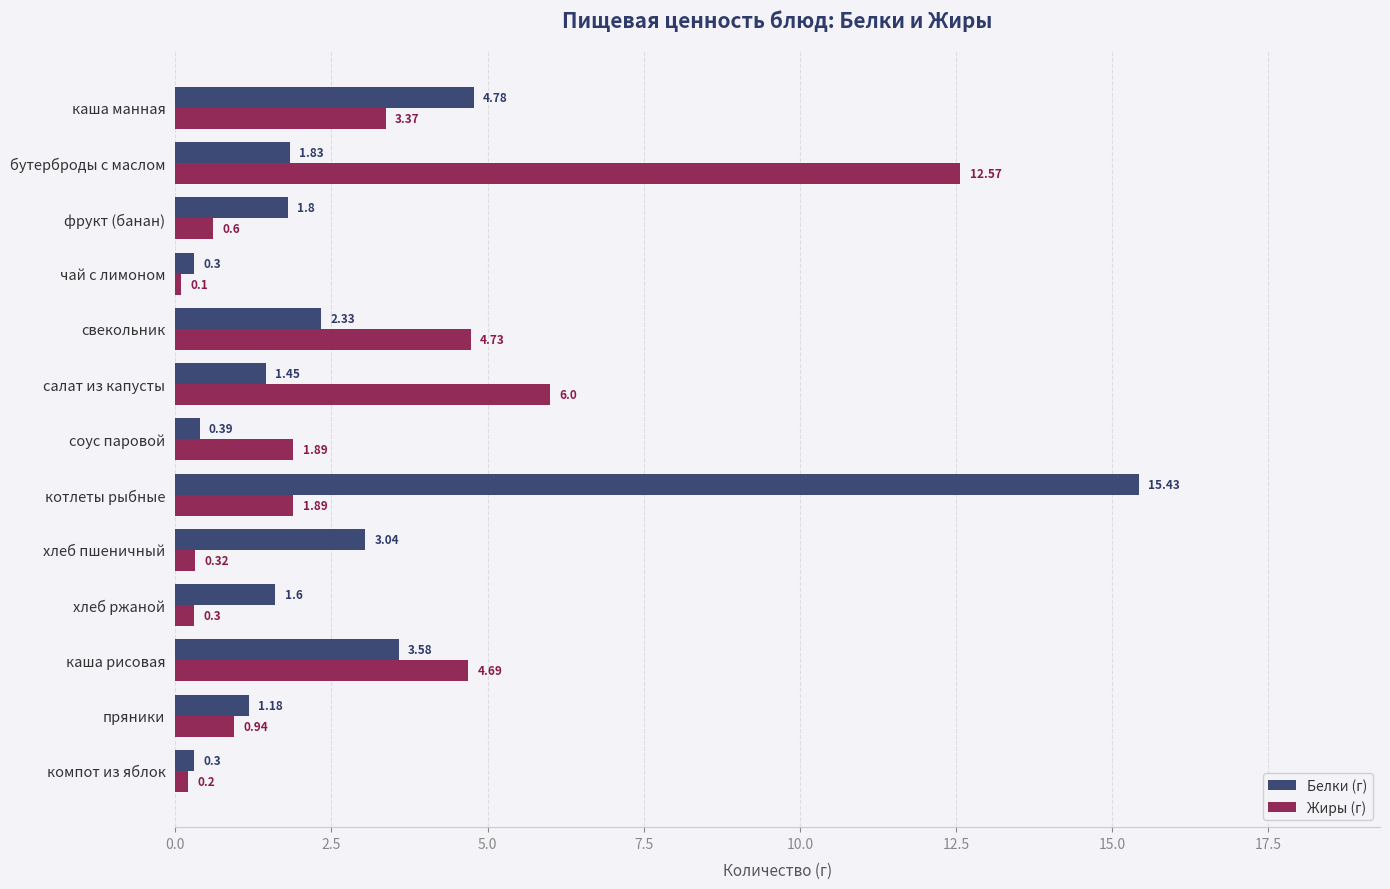

How many data points in Белки (г) are above 1?

10